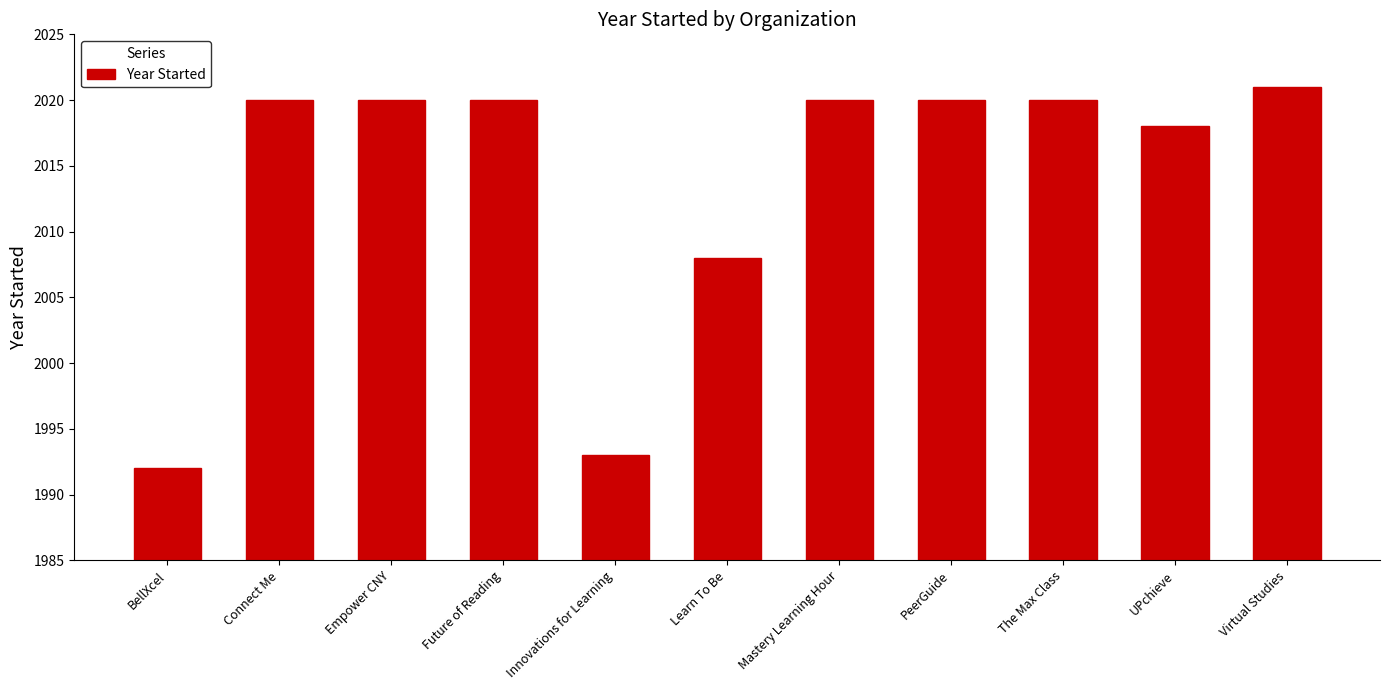

Reading left to right, transcribe all the data shown in this chart.

BellXcel=1992	Connect Me=2020	Empower CNY=2020	Future of Reading=2020	Innovations for Learning=1993	Learn To Be=2008	Mastery Learning Hour=2020	PeerGuide=2020	The Max Class=2020	UPchieve=2018	Virtual Studies=2021